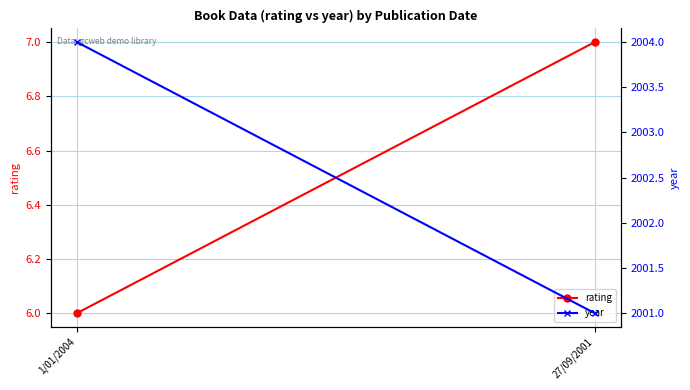

Rank the series at 1/01/2004 from lowest to highest value.

rating, year